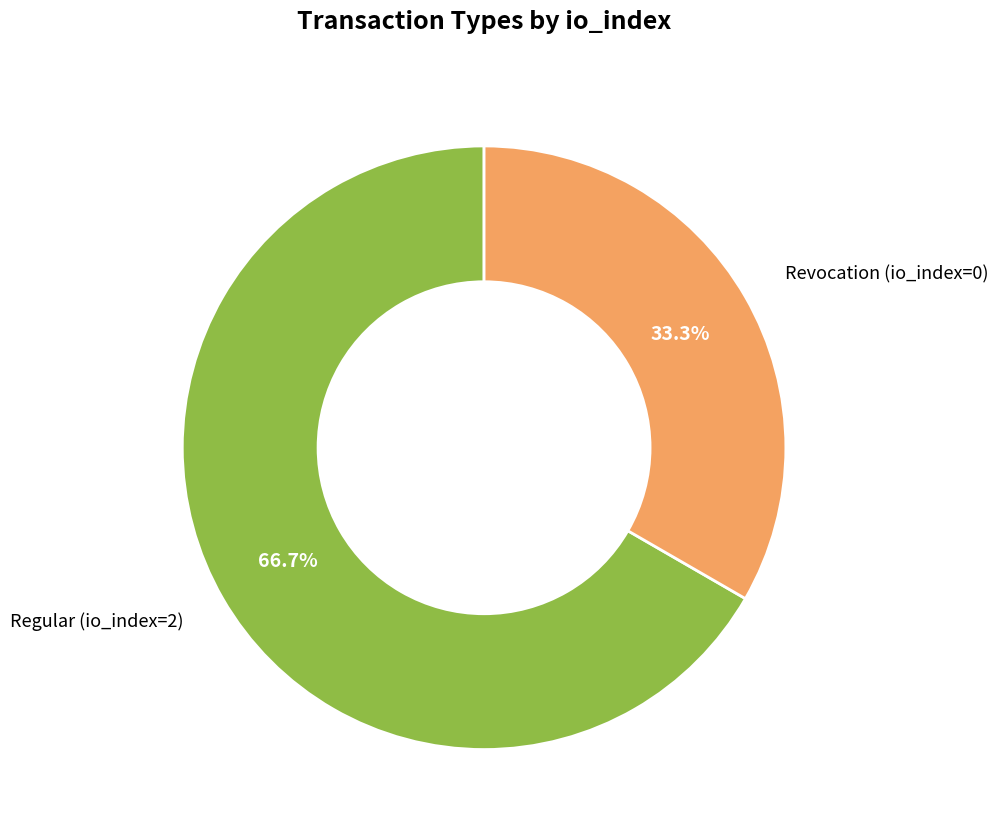

Does any single category account for the majority?

Yes